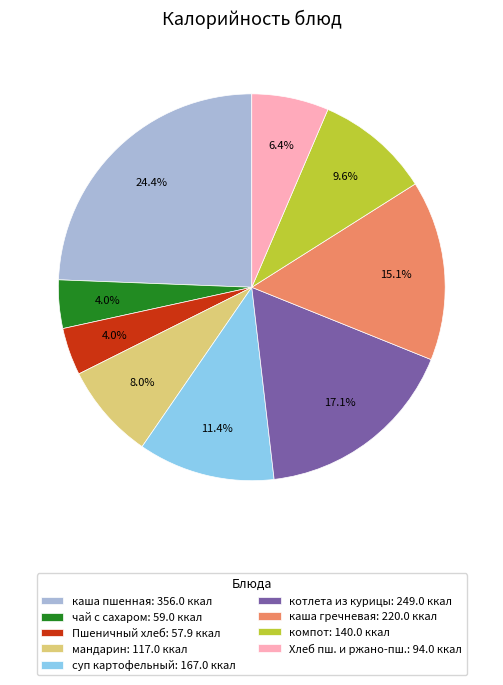

Approximately how many times larger is the value at суп картофельный: 167.0 ккал compared to котлета из курицы: 249.0 ккал?

0.7